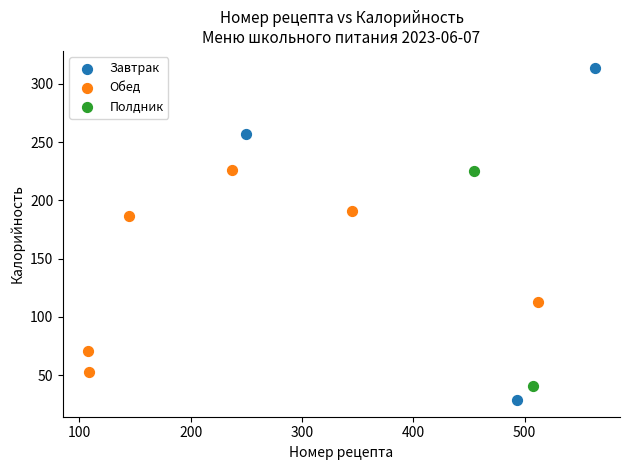

What are all the series names shown in the legend?

Завтрак, Обед, Полдник